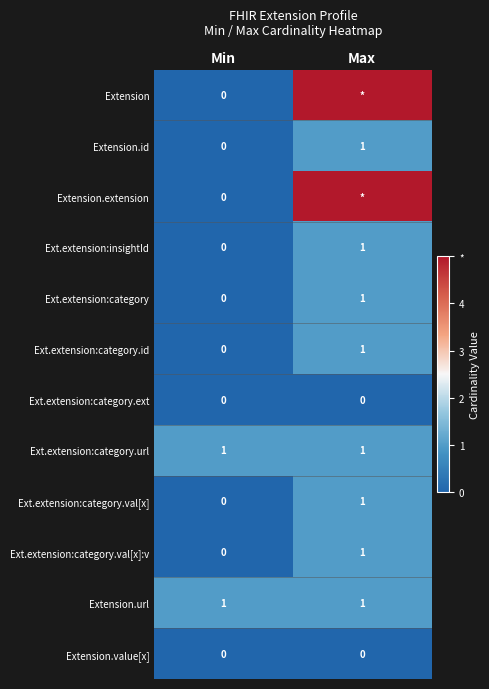

List the labels in order of Extension.id value, smallest first.

Min, Max